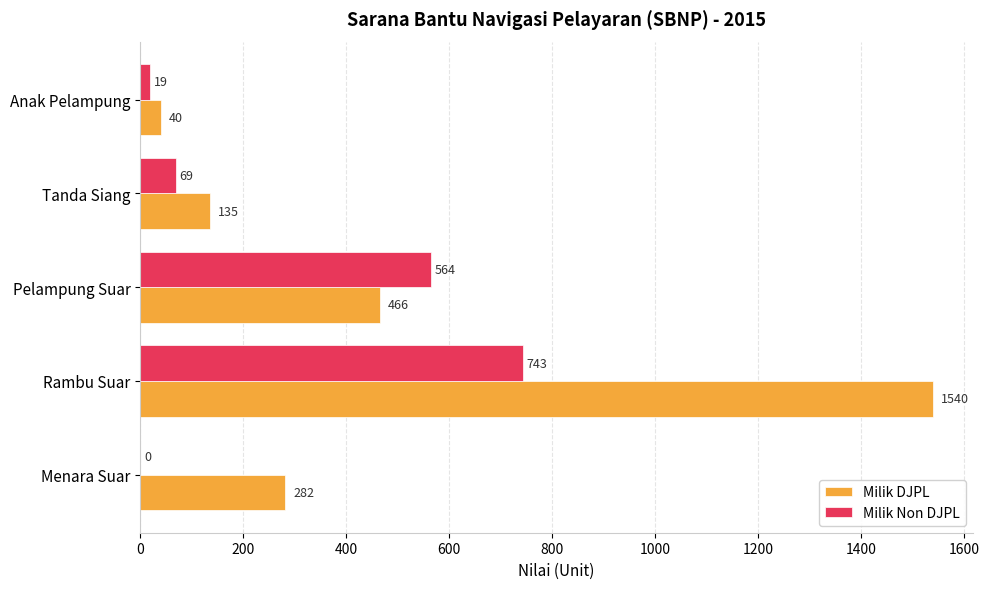

The value of Milik Non DJPL at Pelampung Suar is 759. True or false?

False